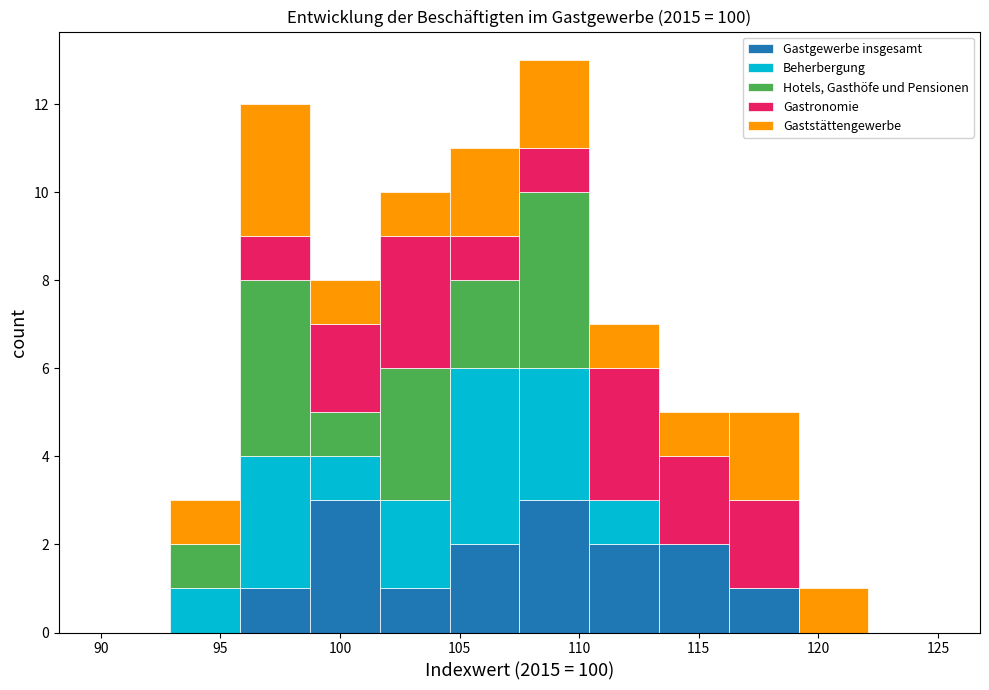

What is the total height of the stacked bar covering 93.0 to 96.0 on the x-axis? Neither the bar edges nor the heights are printed on the chart, so give them approximately, as read against the axes.

3